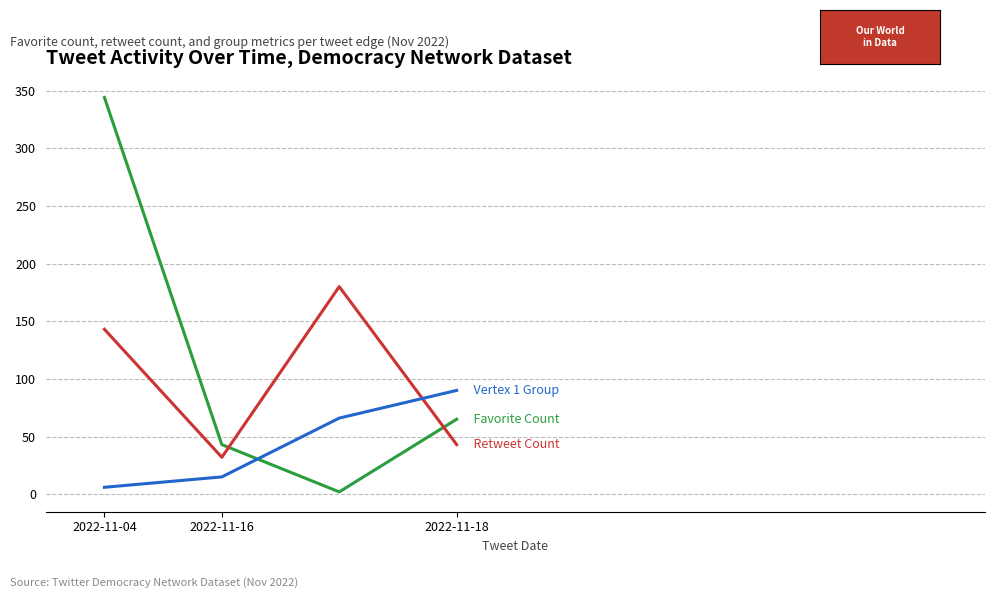

What is the greatest value displayed?

344